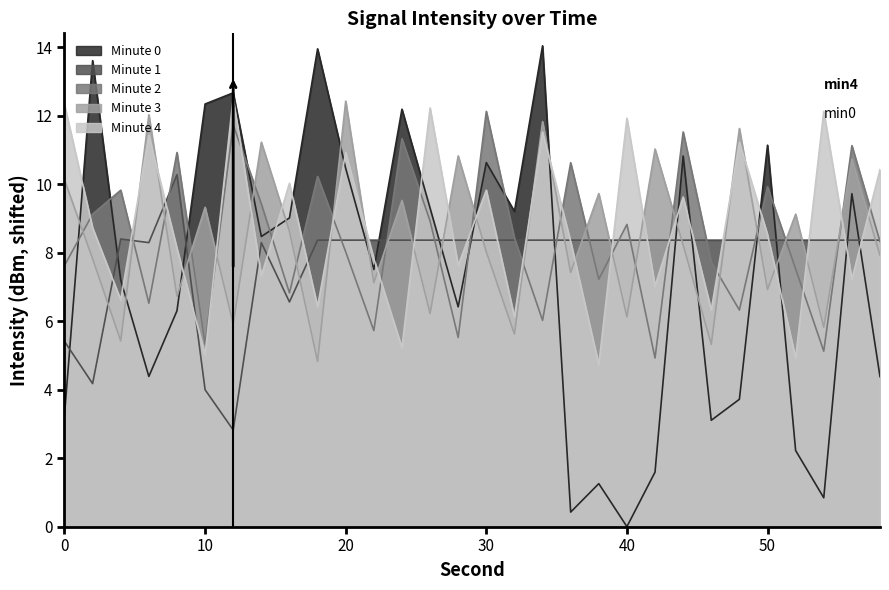

Rank the categories by min0 value from highest to lowest.

34, 18, 2, 12, 10, 24, 50, 44, 30, 20, 56, 26, 32, 16, 14, 22, 4, 28, 8, 6, 58, 48, 0, 46, 52, 42, 38, 54, 36, 40